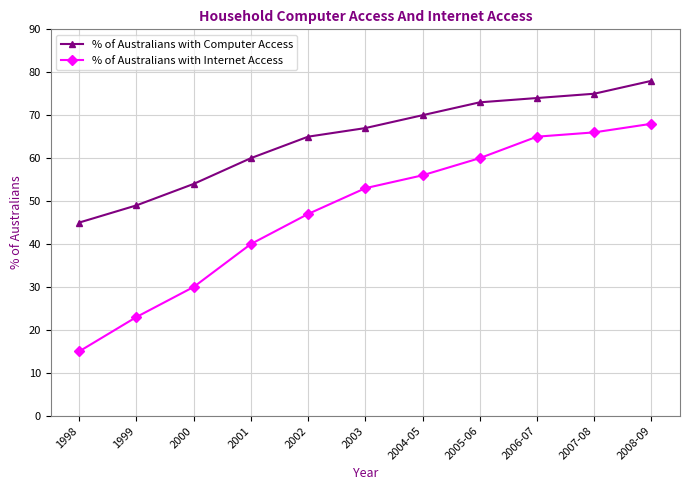

The % of Australians with Internet Access series shows 15 at 1998. True or false?

True